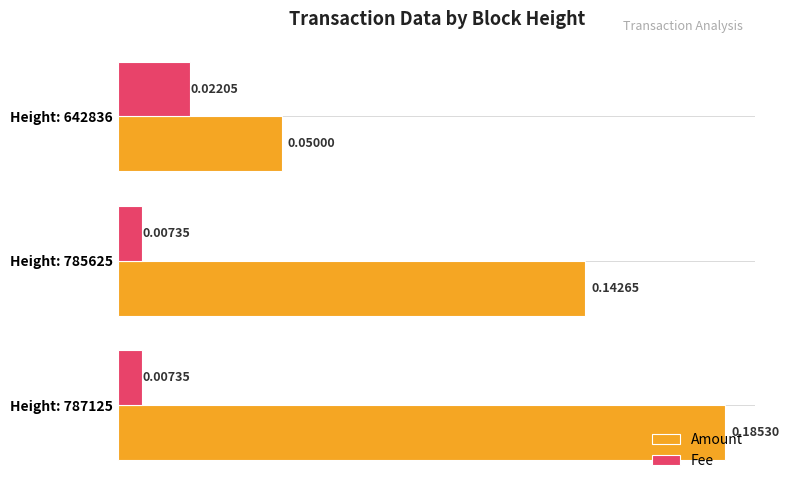

Which series has the widest spread of values?

Amount